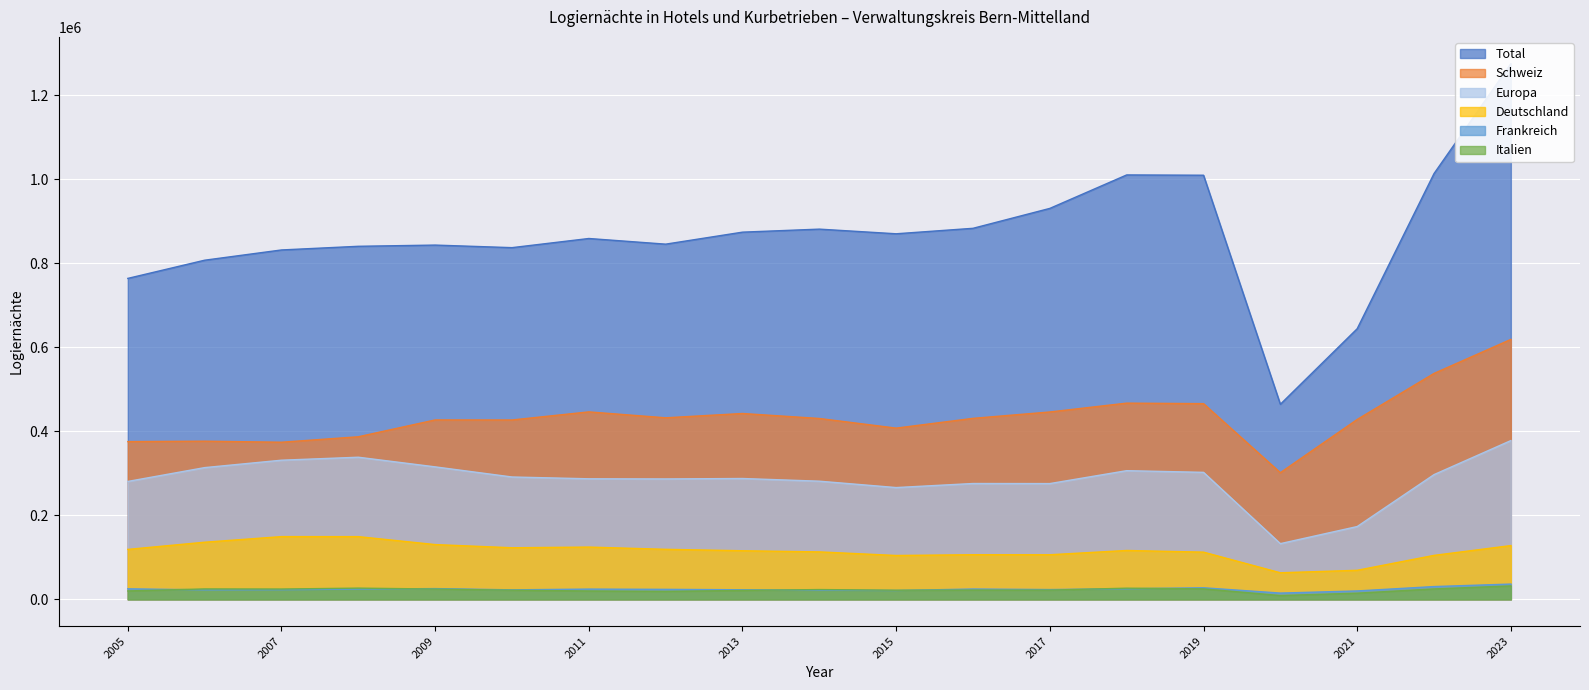

How many interior local valleys does the Total series have?

4